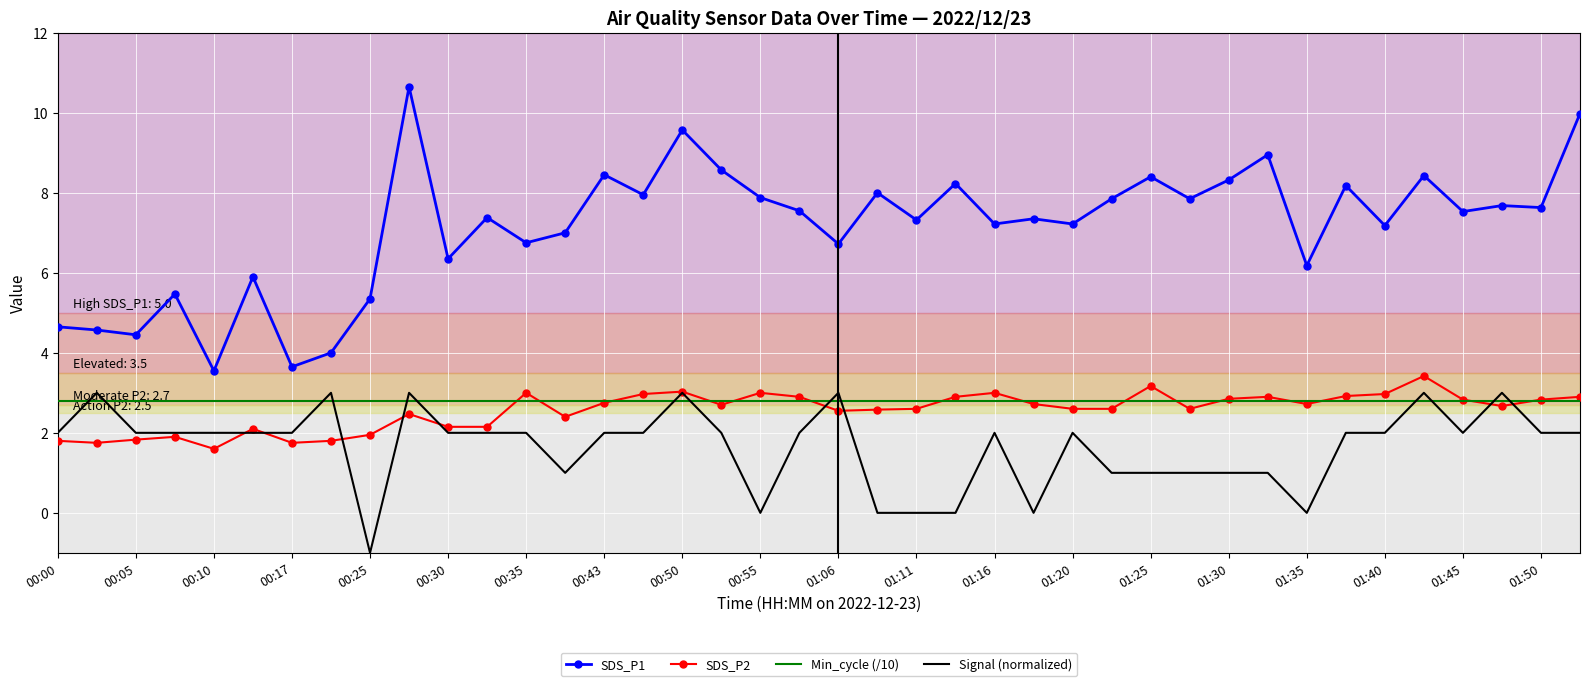

What is the highest value of the SDS_P1 series?

10.7